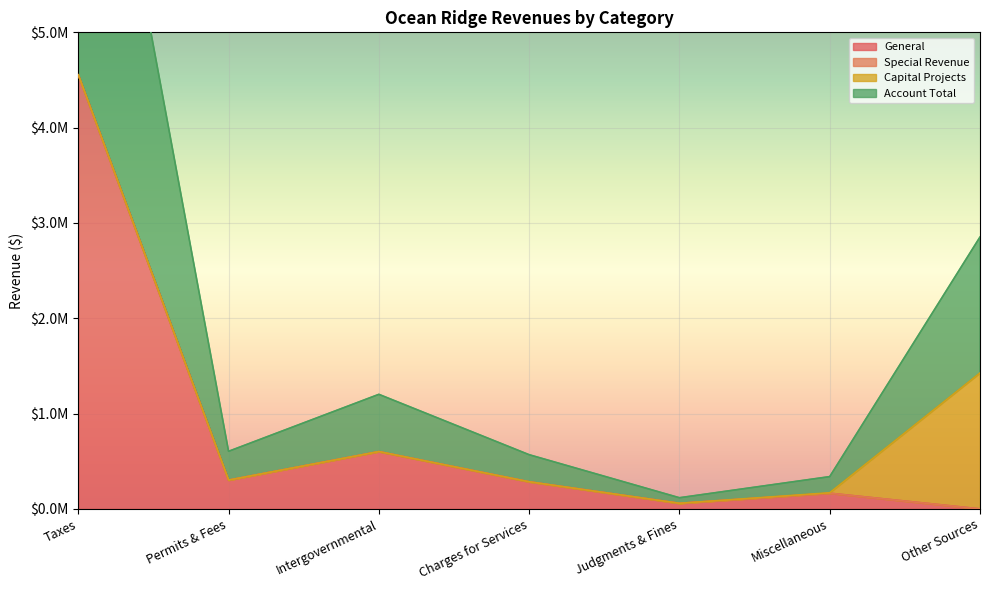

The Account Total series shows 302118 at Permits & Fees. True or false?

True